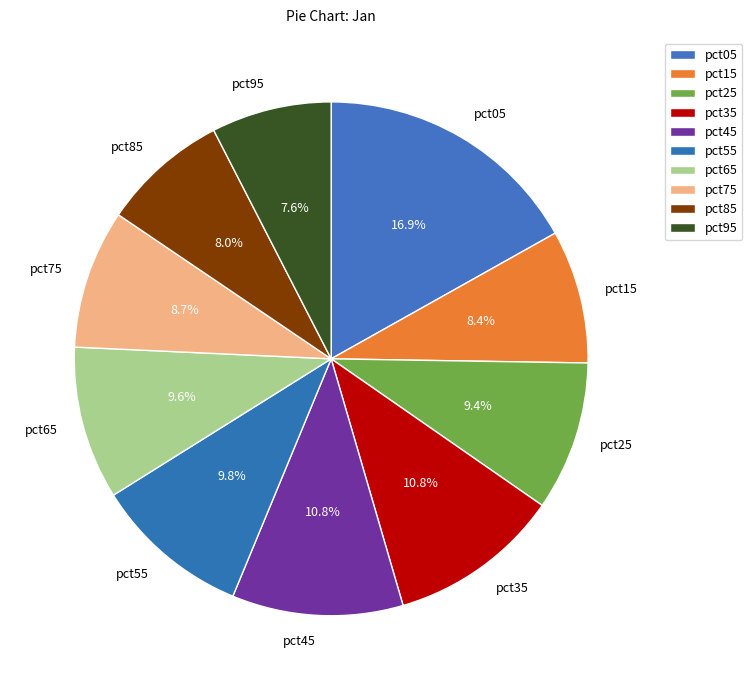

Is pct05 the majority of the pie?

No